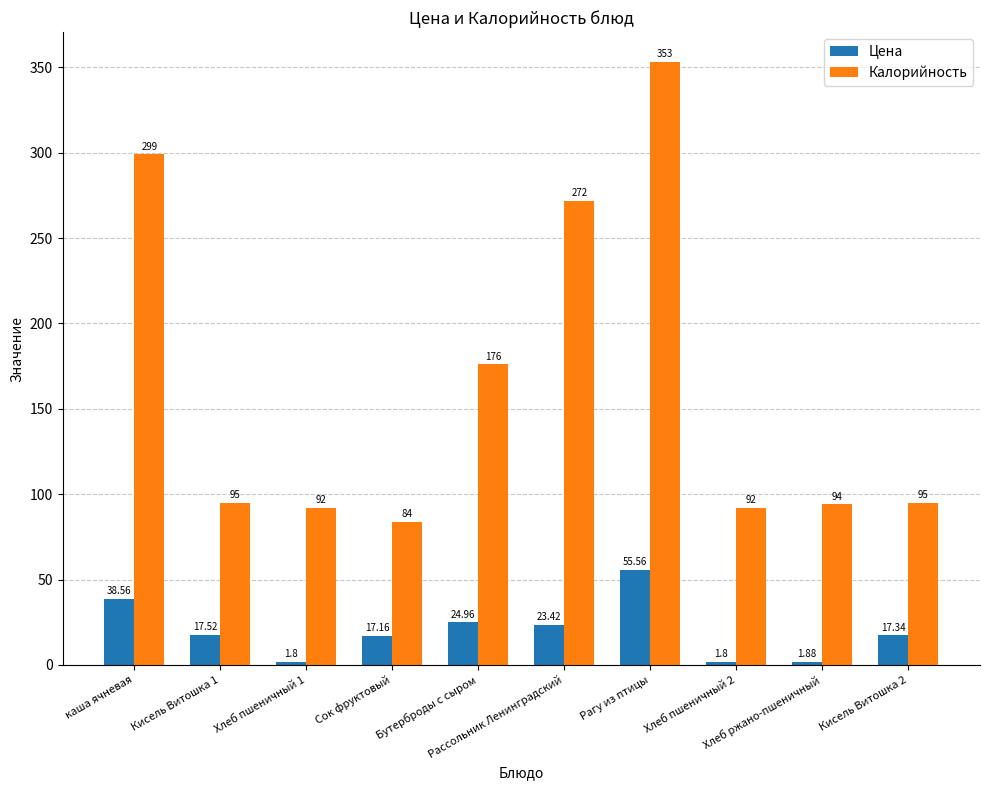

What is the greatest value displayed?

353.0